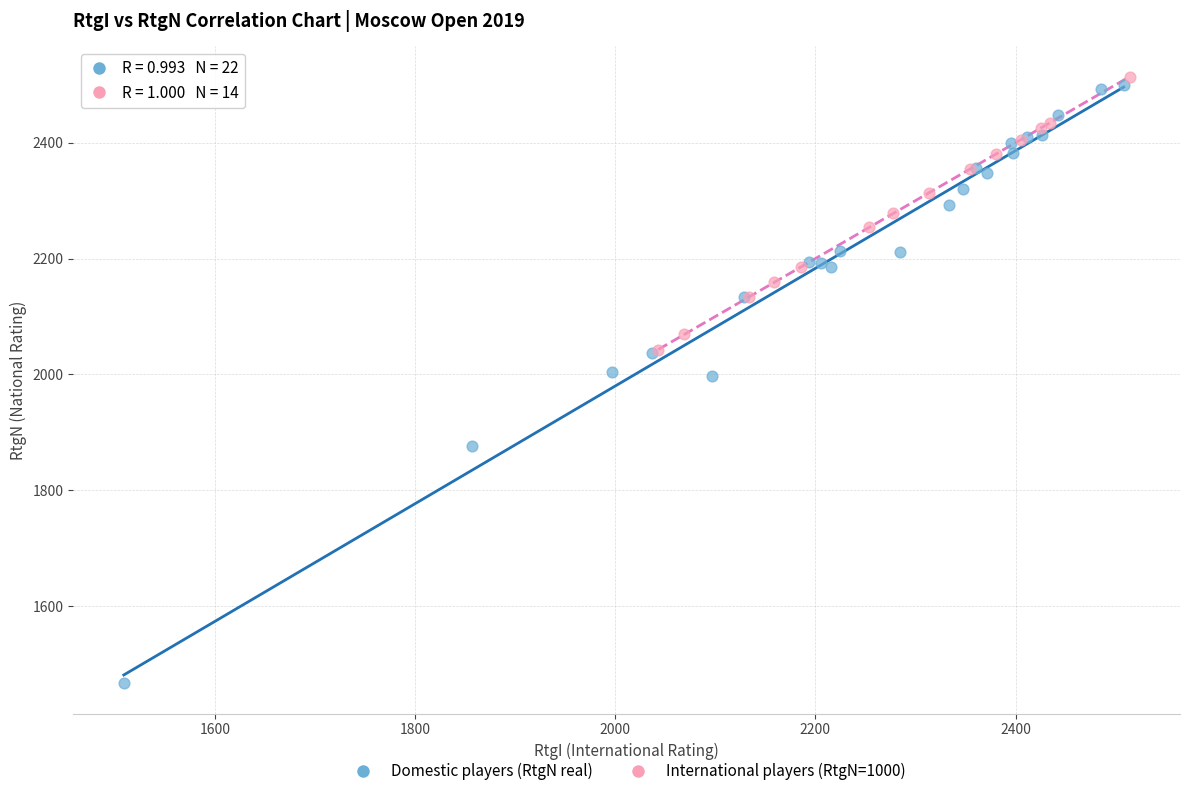

Which series contains the lowest Y value?

Domestic players (RtgN real)